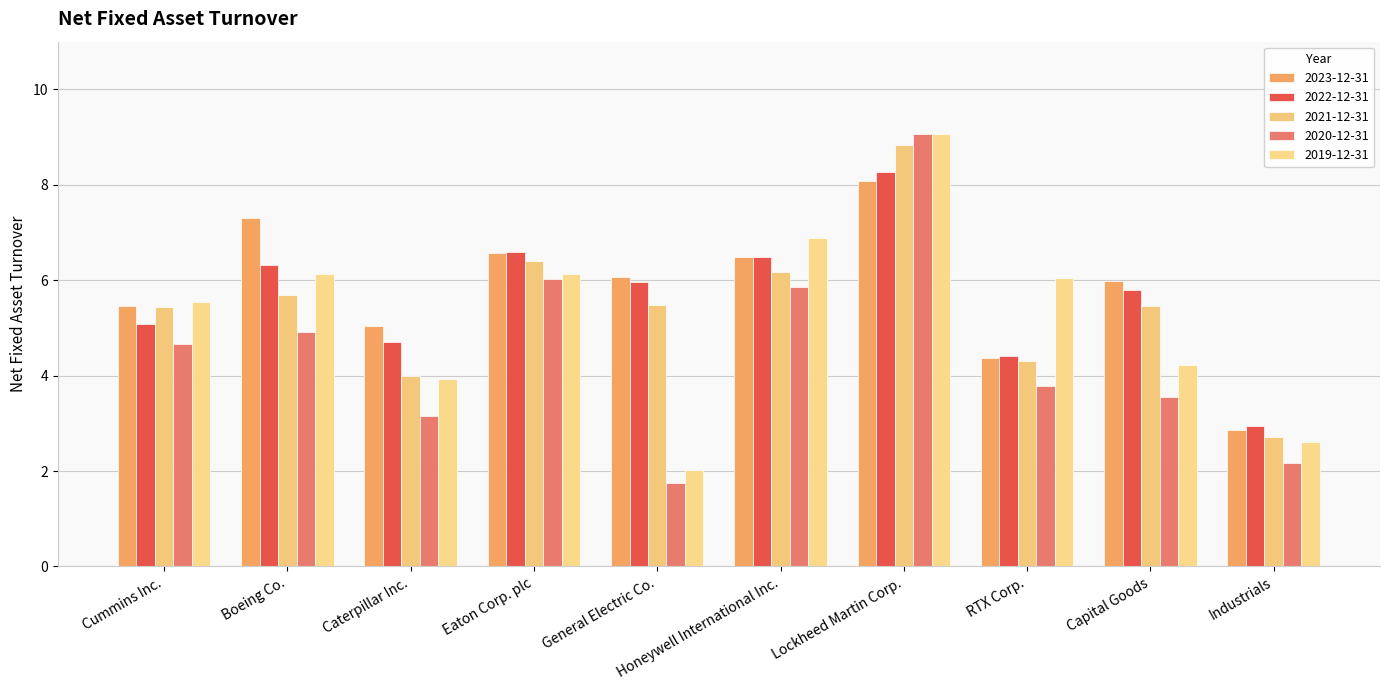

Reading right to left, transcribe all the data shown in this chart.

2023-12-31: 2.9	6.0	4.4	8.1	6.5	6.1	6.6	5.0	7.3	5.5
2022-12-31: 2.9	5.8	4.4	8.3	6.5	6.0	6.6	4.7	6.3	5.1
2021-12-31: 2.7	5.5	4.3	8.8	6.2	5.5	6.4	4.0	5.7	5.4
2020-12-31: 2.2	3.5	3.8	9.1	5.9	1.8	6.0	3.1	4.9	4.7
2019-12-31: 2.6	4.2	6.0	9.1	6.9	2.0	6.1	3.9	6.1	5.5